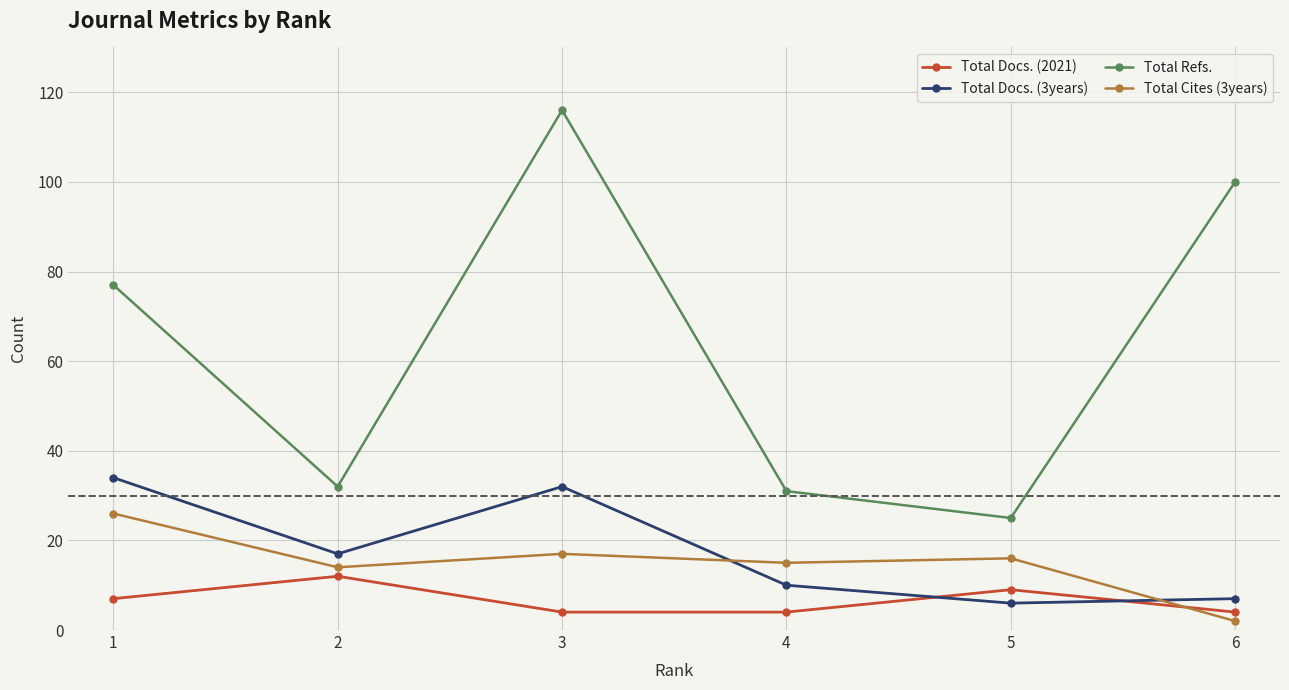

What is the difference between the highest and lowest values at 4?

27